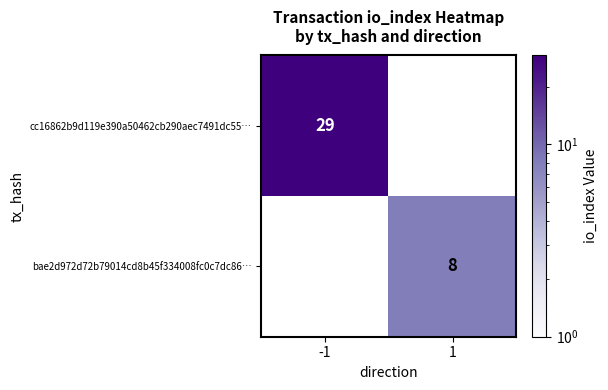

True or false: bae2d972d72b79014cd8b45f334008fc0c7dc86… has a value of 12 at 1.

False